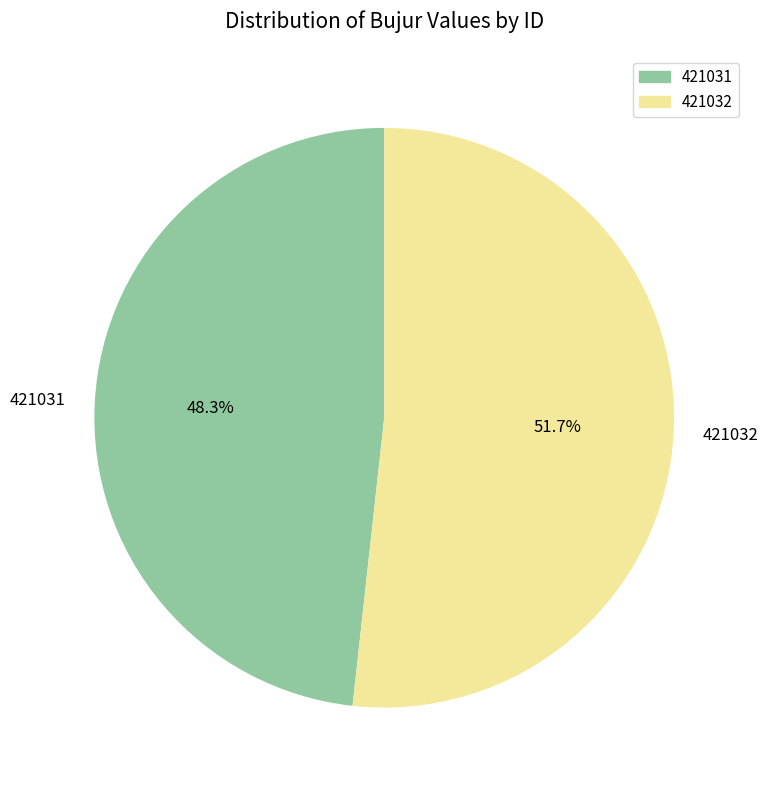

The 421031 slice represents 62% of the pie. True or false?

False